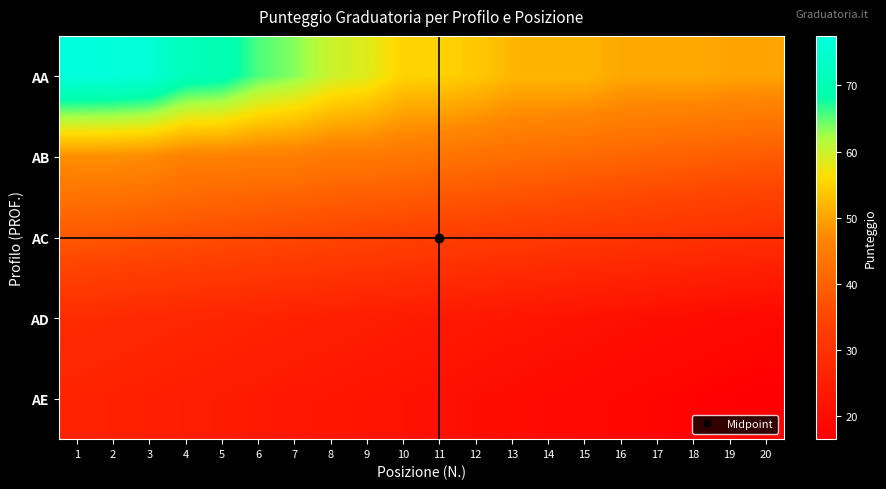

Reading left to right, list all the values displayed in this chart.

AA: 1=77.5	2=77.0	3=76.0	4=71.0	5=70.0	6=65.5	7=63.5	8=60.0	9=58.5	10=55.0	11=55.0	12=54.0	13=52.0	14=52.0	15=52.0	16=50.5	17=50.5	18=50.5	19=50.0	20=50.0
AB: 1=48.0	2=48.0	3=47.5	4=46.0	5=46.0	6=45.5	7=45.5	8=44.5	9=44.5	10=44.0	11=43.5	12=43.0	13=42.5	14=42.0	15=41.5	16=41.0	17=40.5	18=40.0	19=39.5	20=39.0
AC: 1=38.5	2=38.0	3=37.5	4=37.0	5=36.5	6=36.0	7=35.5	8=35.0	9=34.5	10=34.0	11=33.5	12=33.0	13=32.5	14=32.0	15=31.5	16=31.0	17=30.5	18=30.0	19=29.5	20=29.0
AD: 1=28.5	2=28.0	3=27.5	4=27.0	5=26.5	6=26.0	7=25.5	8=25.0	9=24.5	10=24.0	11=23.5	12=23.0	13=22.5	14=22.0	15=21.5	16=21.0	17=20.5	18=20.0	19=19.5	20=19.0
AE: 1=26.0	2=25.5	3=25.0	4=24.5	5=24.0	6=23.5	7=23.0	8=22.5	9=22.0	10=21.5	11=21.0	12=20.5	13=20.0	14=19.5	15=19.0	16=18.5	17=18.0	18=17.5	19=17.0	20=16.5